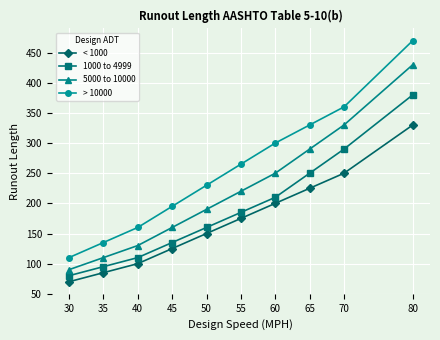

At which label is 5000 to 10000 closest to 260?

60